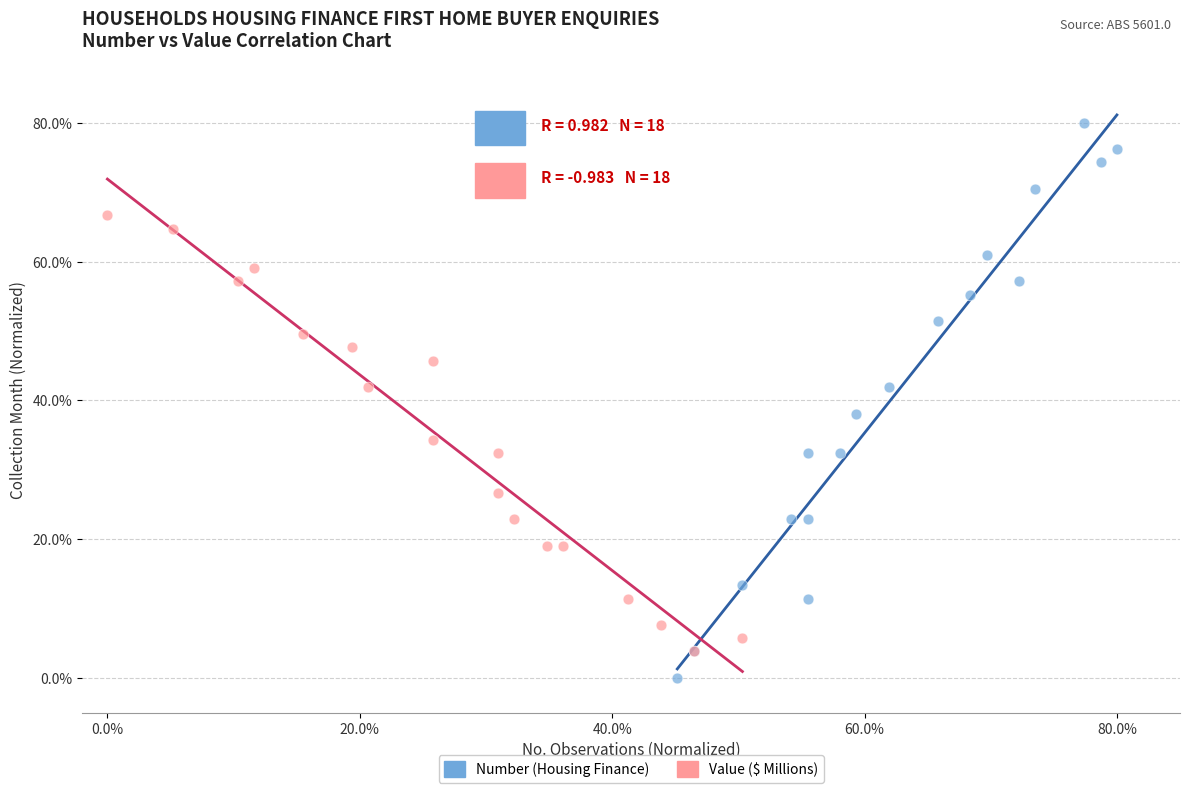

Which series has the widest spread of Y values?

Number (Housing Finance)